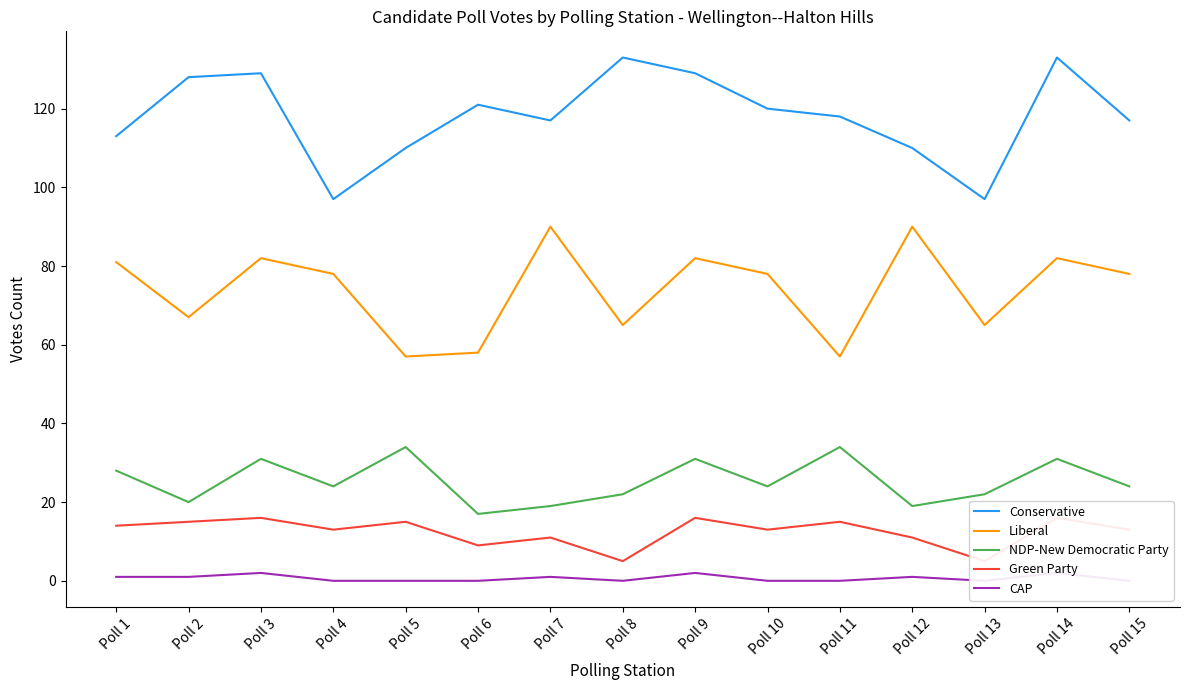

How many interior local valleys does the Conservative series have?

3